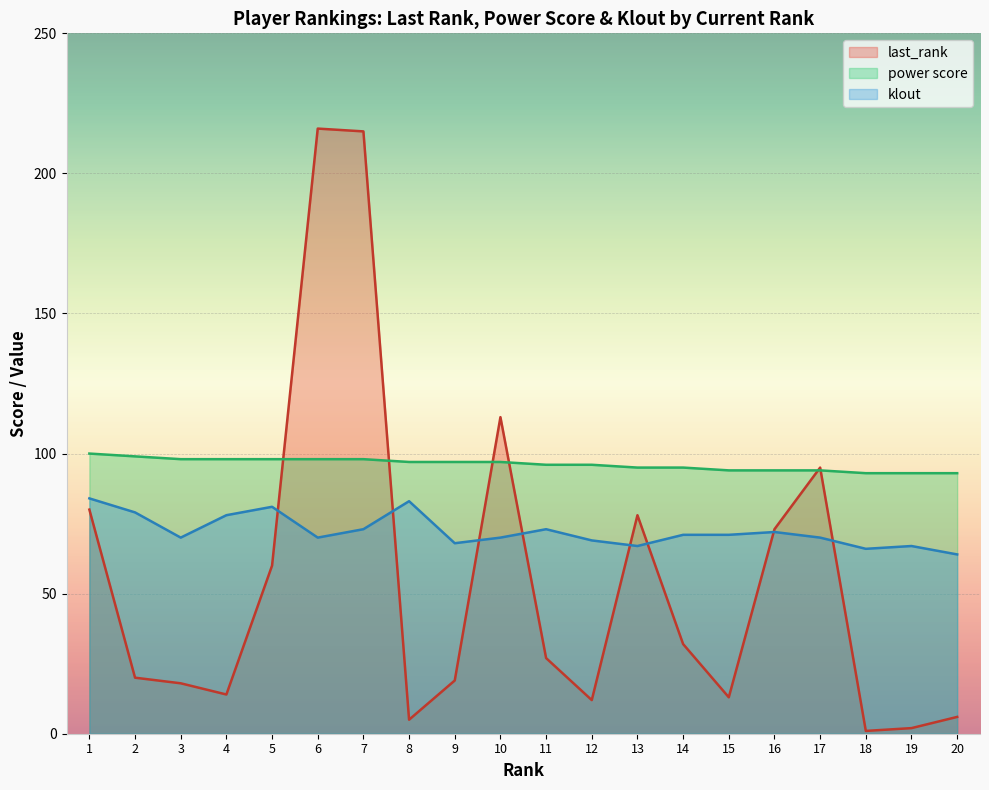

At how many categories does at least one series exceed 5?

20